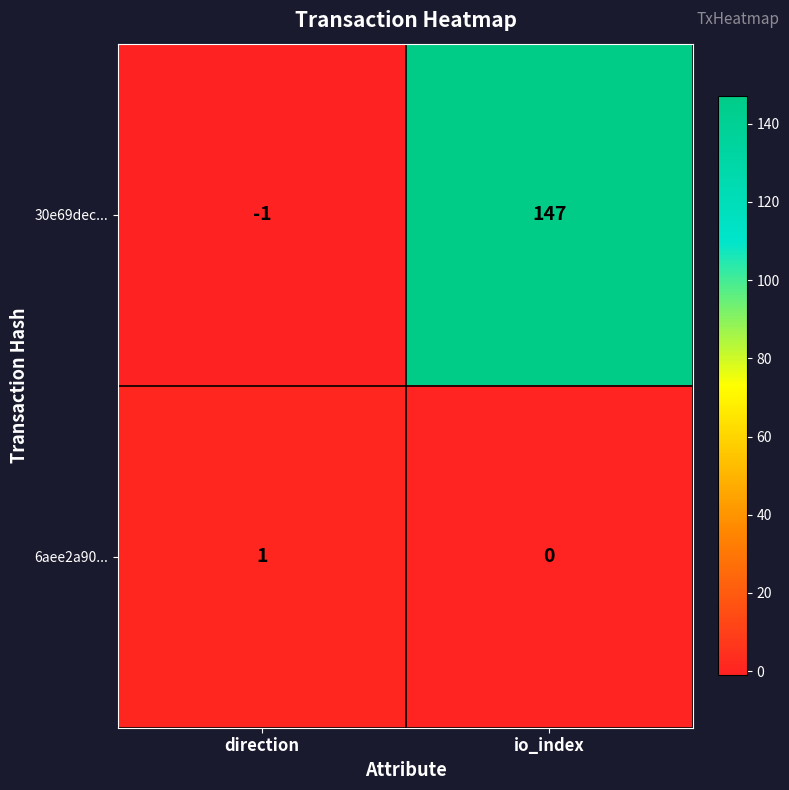

At which category is the sum across all series the highest?

io_index